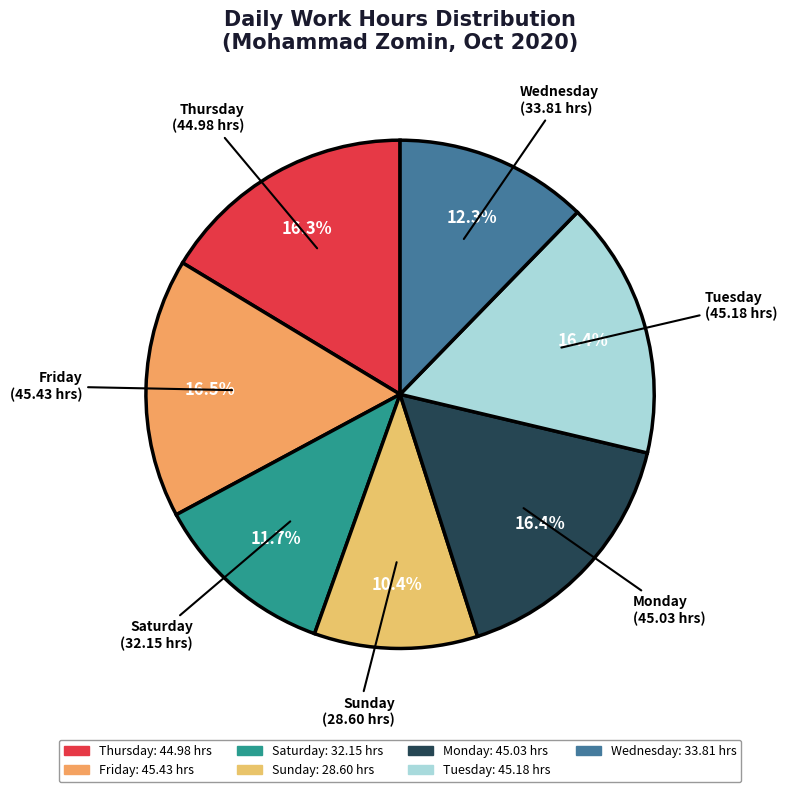

What portion of the pie excludes Wednesday (33.81 hrs)?

87.7%